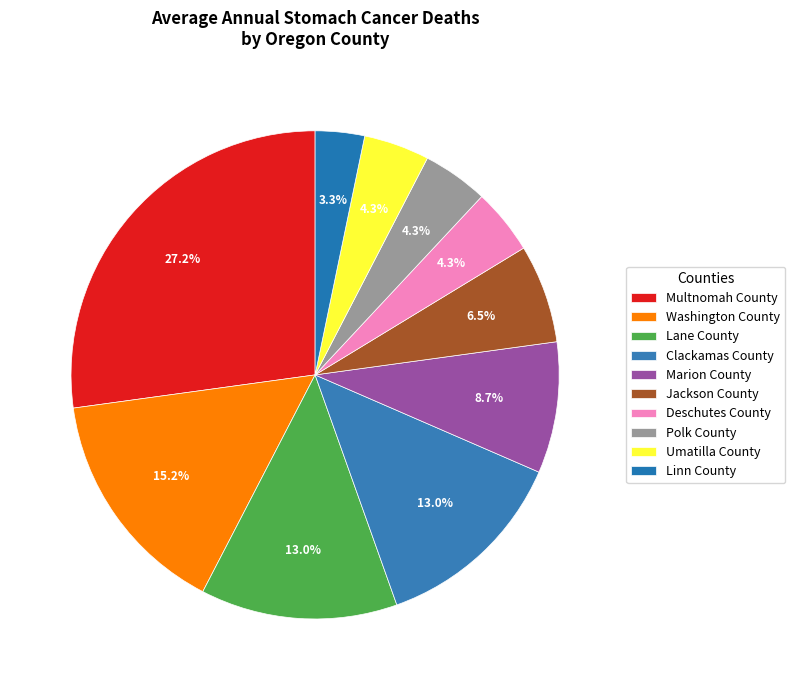

How many slices are in this pie chart?

10